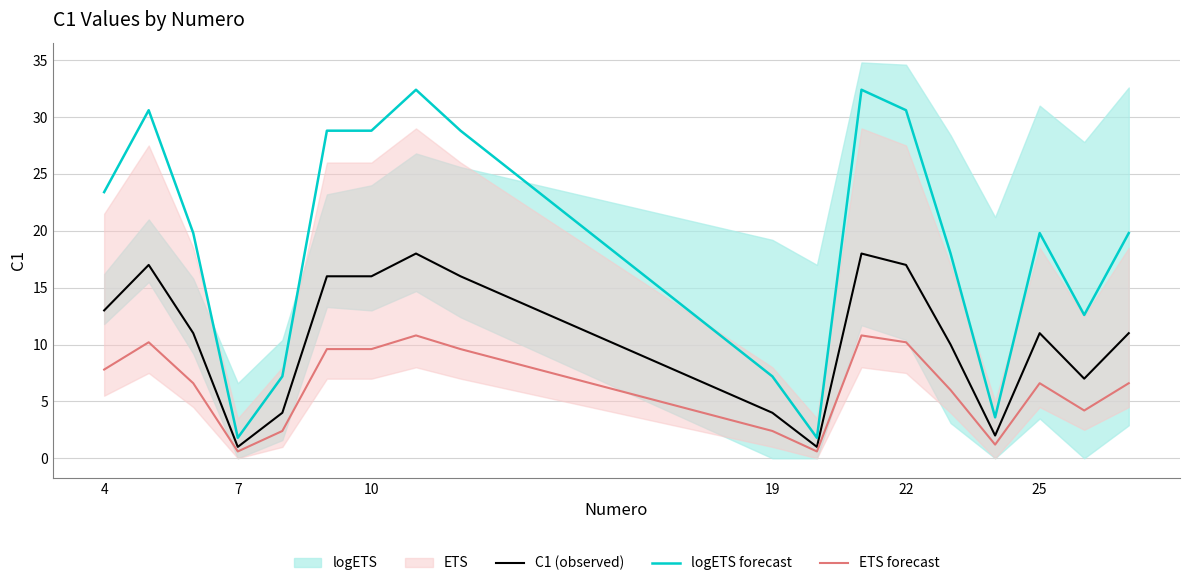

What is the sum of all ETS forecast values?

115.8